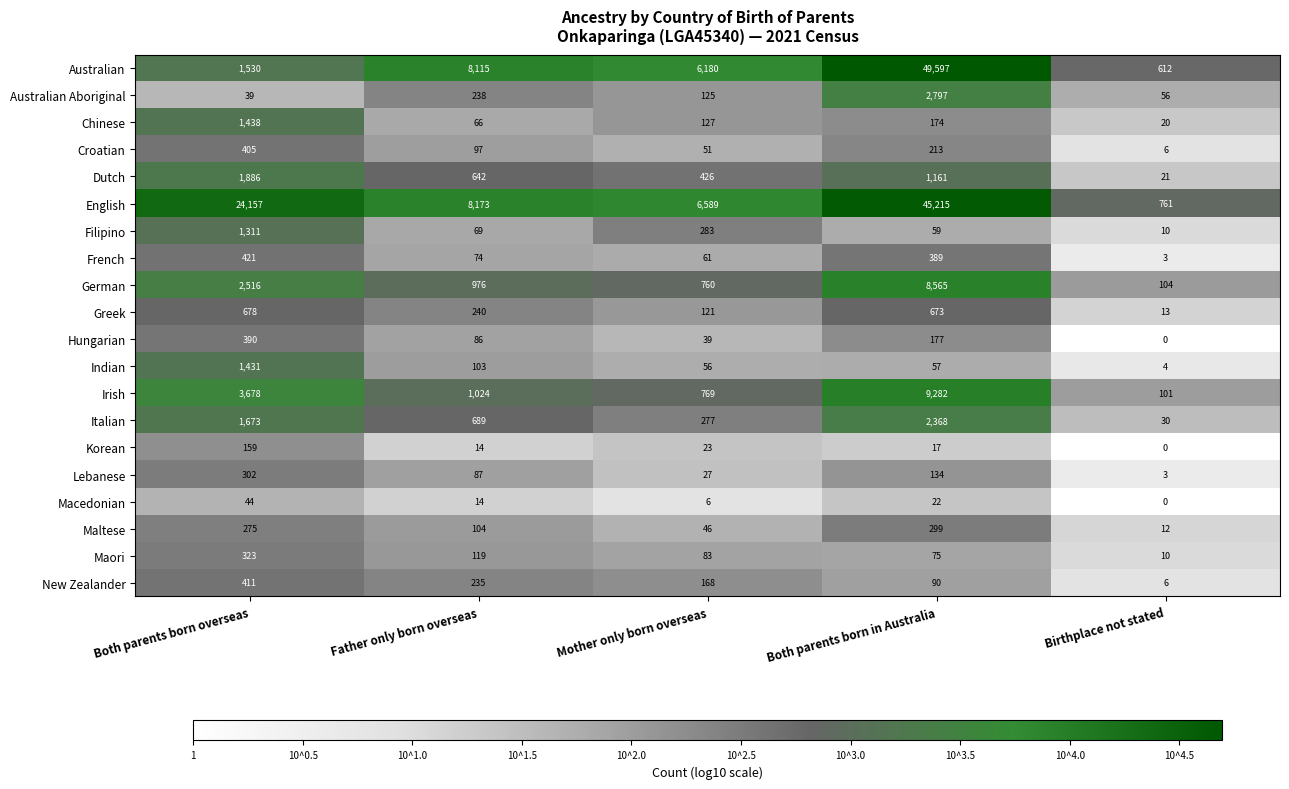

The value of New Zealander at Both parents born overseas is 736. True or false?

False